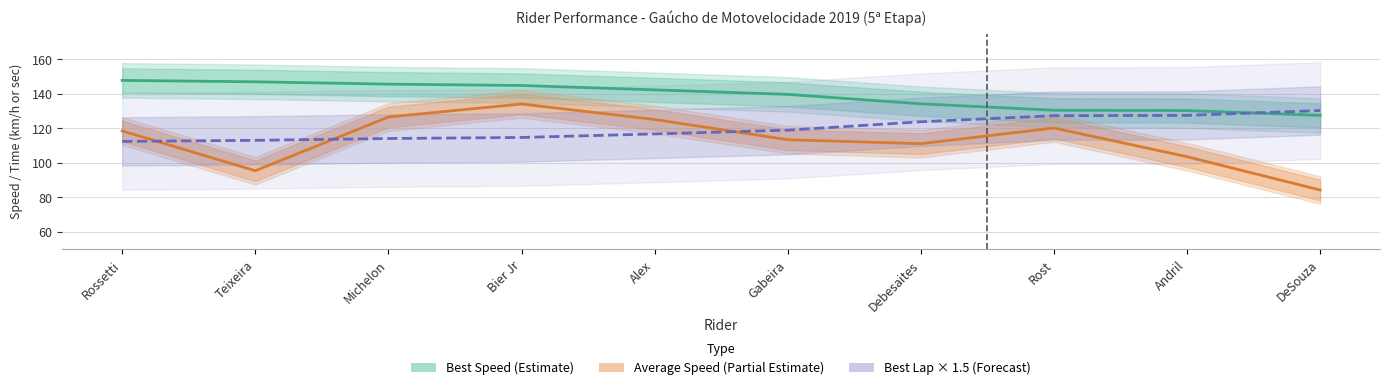

What position from the left is Bier Jr?

4